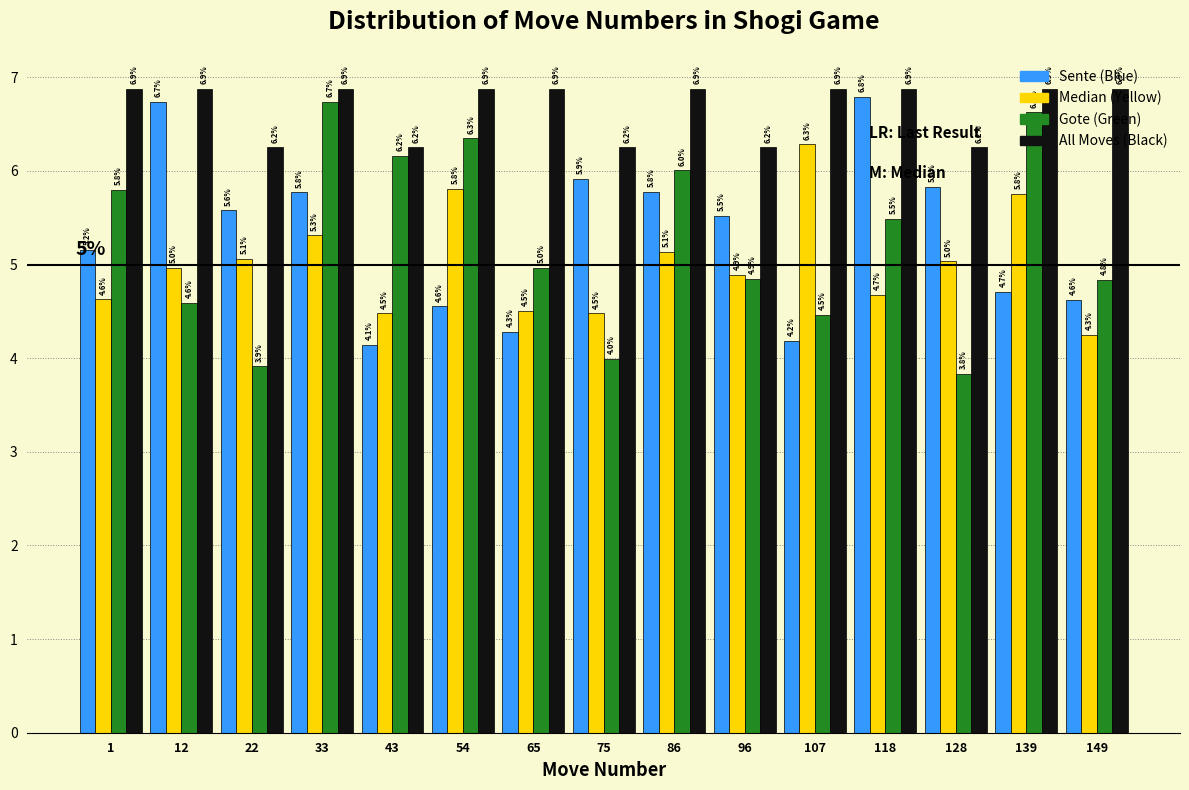

List the series in order of their peak value, highest first.

All Moves (Black), Sente (Blue), Gote (Green), Median (Yellow)